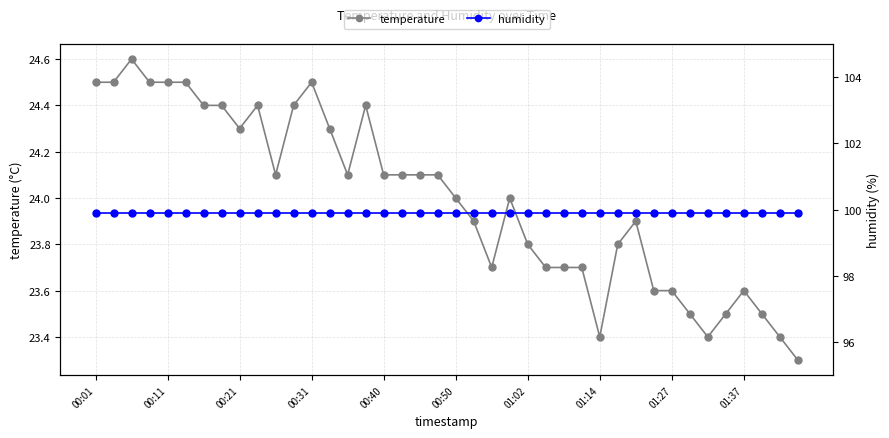

Is it true that temperature equals 11.7 at 00:11?

False